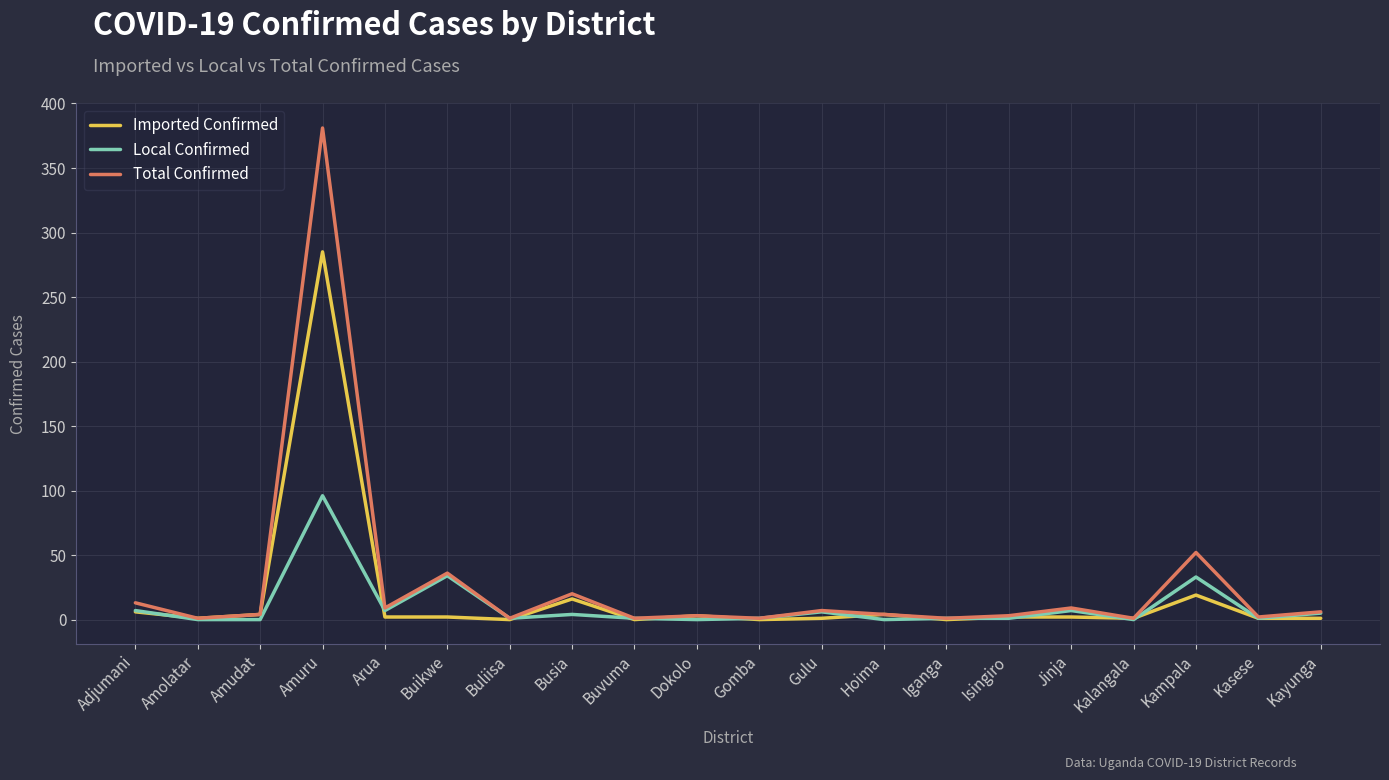

Is the value of Total Confirmed at Busia greater than the value of Local Confirmed at Buliisa?

Yes